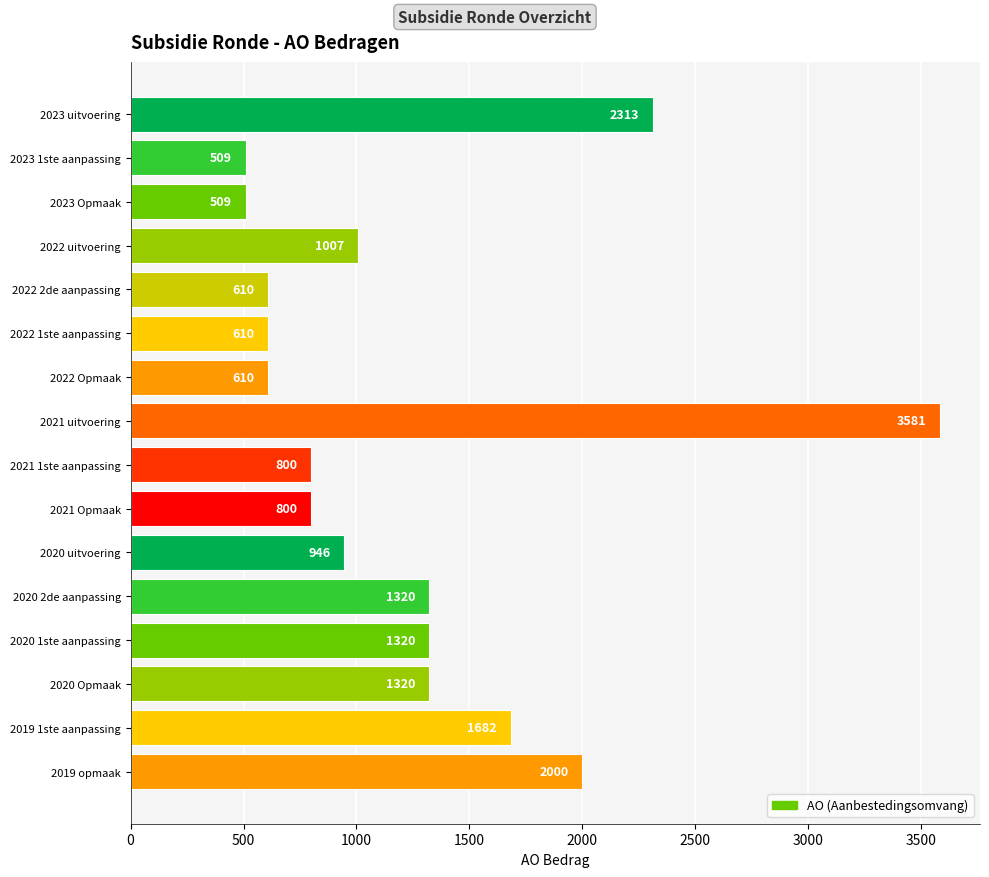

What is the greatest value displayed?

3581